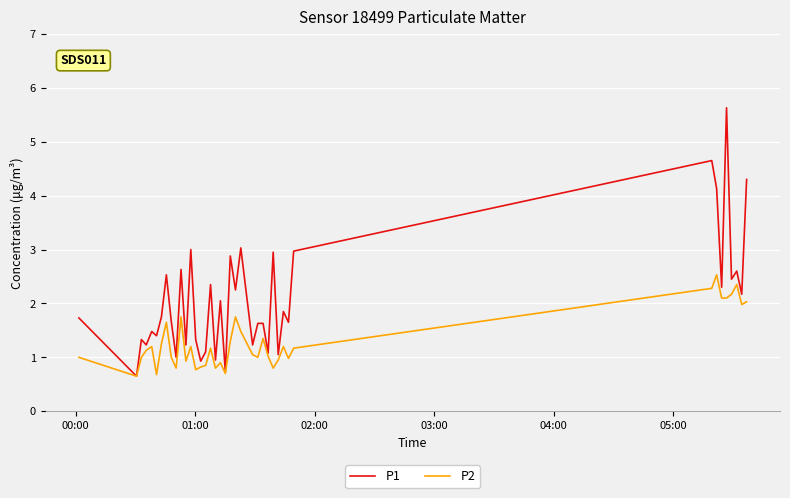

List the series in order of their peak value, highest first.

P1, P2